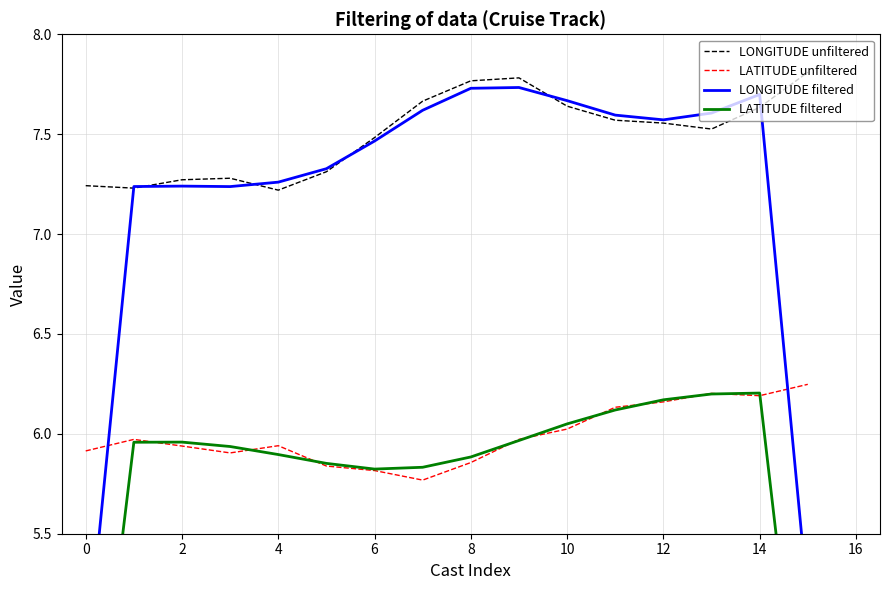

Reading right to left, what are all the values shown in this chart?

LONGITUDE unfiltered: 7.8	7.6	7.5	7.6	7.6	7.6	7.8	7.8	7.7	7.5	7.3	7.2	7.3	7.3	7.2	7.2
LATITUDE unfiltered: 6.2	6.2	6.2	6.2	6.1	6.0	6.0	5.9	5.8	5.8	5.8	5.9	5.9	5.9	6.0	5.9
LONGITUDE filtered: 5.2	7.7	7.6	7.6	7.6	7.7	7.7	7.7	7.6	7.5	7.3	7.3	7.2	7.2	7.2	4.8
LATITUDE filtered: 4.1	6.2	6.2	6.2	6.1	6.0	6.0	5.9	5.8	5.8	5.9	5.9	5.9	6.0	6.0	4.0